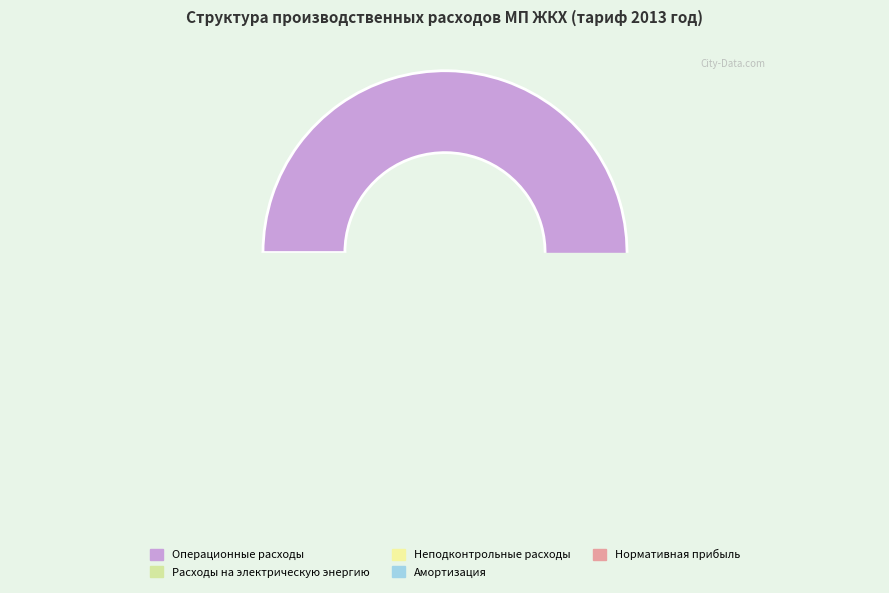

To the nearest percent, what portion does Операционные расходы represent?

81%